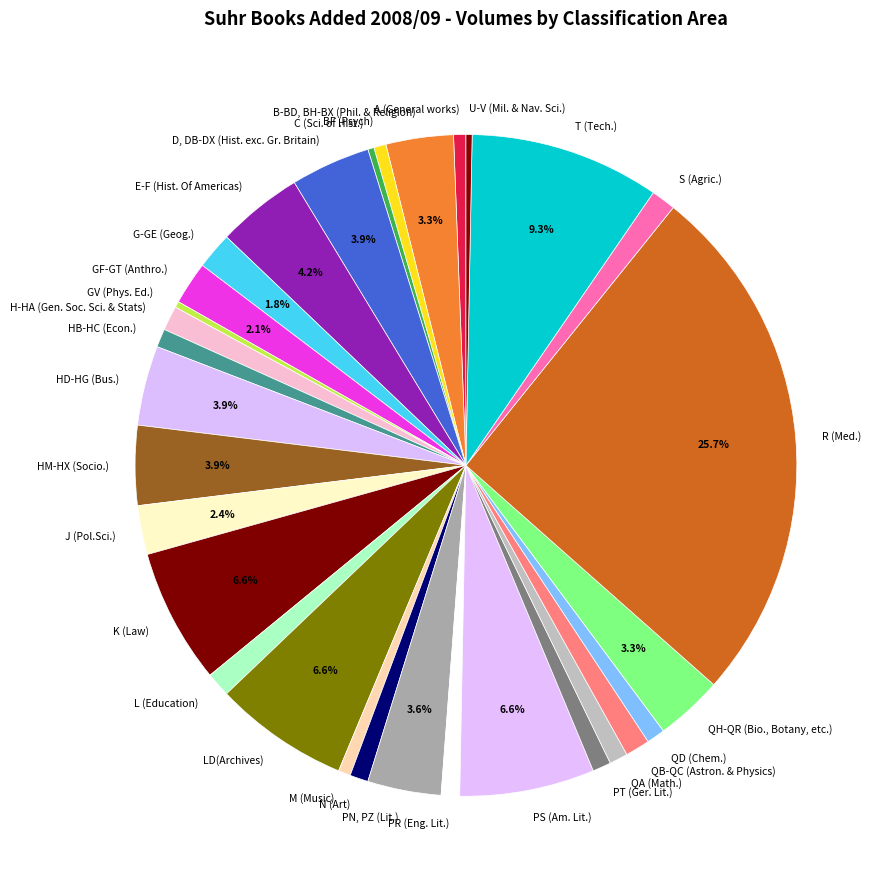

What is the ratio of the value at M (Music) to the value at G-GE (Geog.)?

0.3